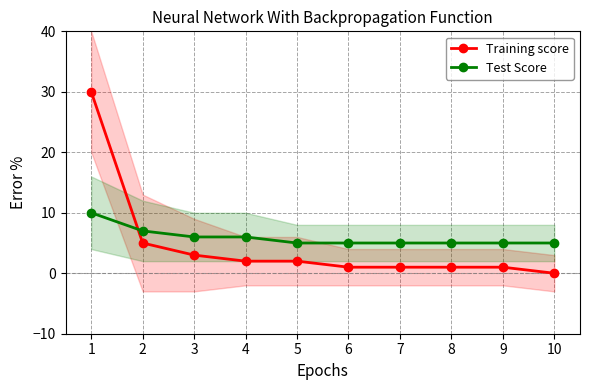

What is the spread (max minus min) of values at 7?

4